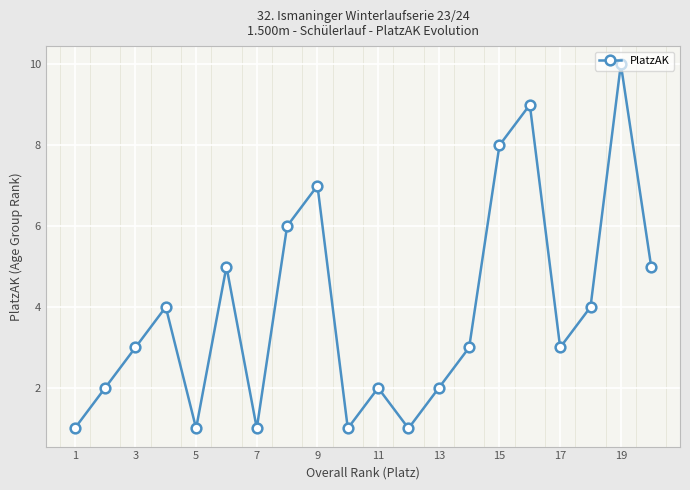

What is the difference between the maximum and second lowest values?

9